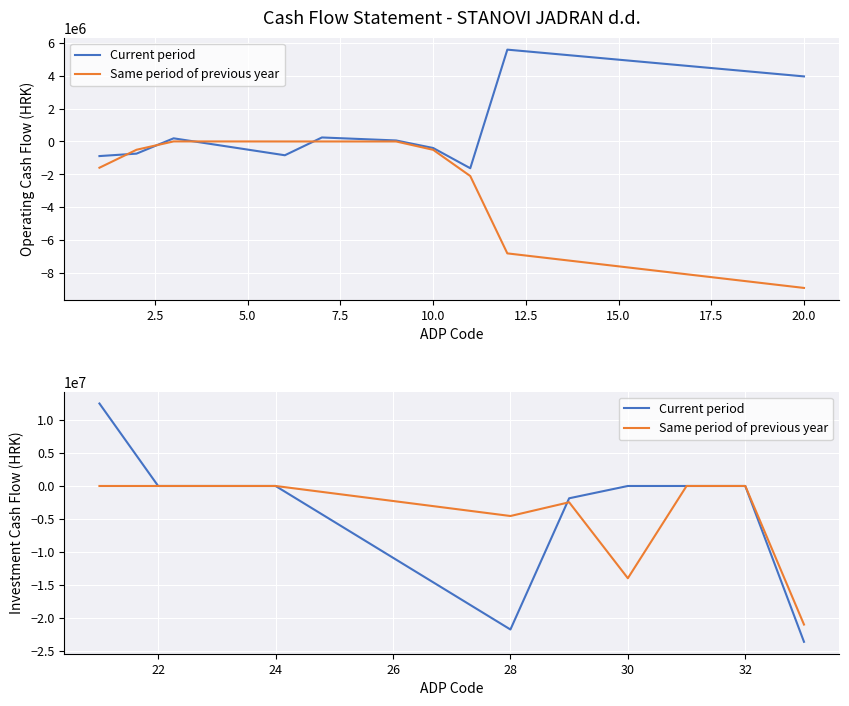

Which series has the widest spread of values?

Current period